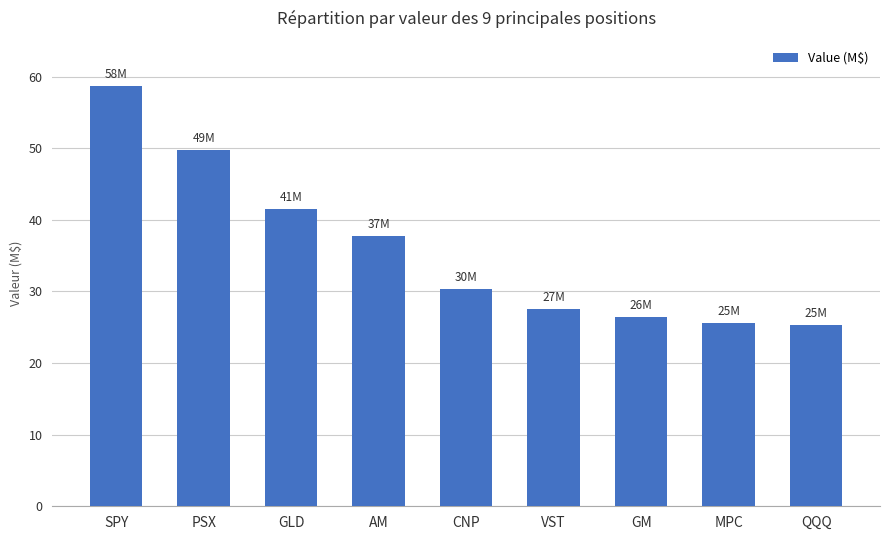

What is the sum of the values at GM and VST?

54077000